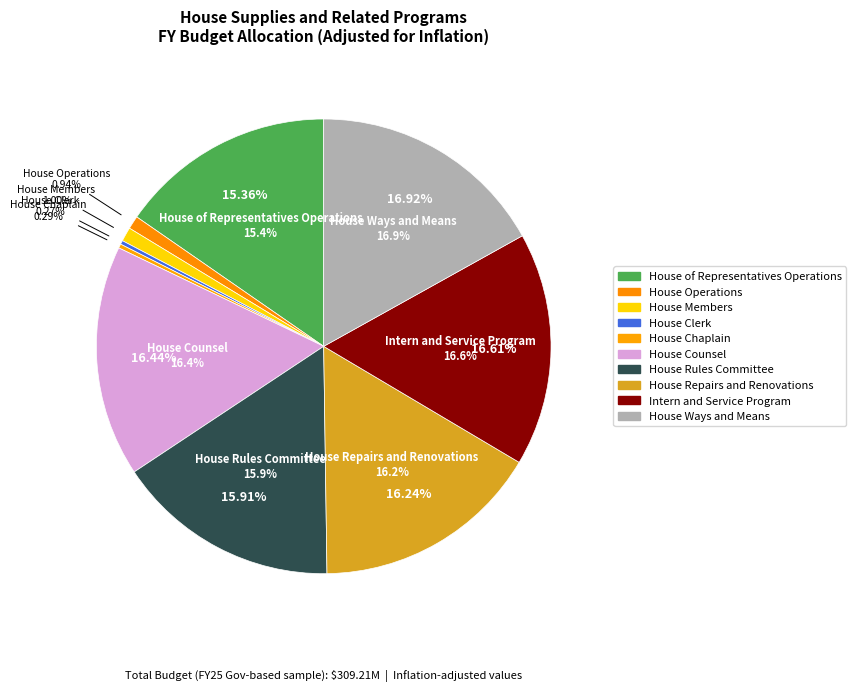

What is the largest slice in the pie chart?

House Ways and Means